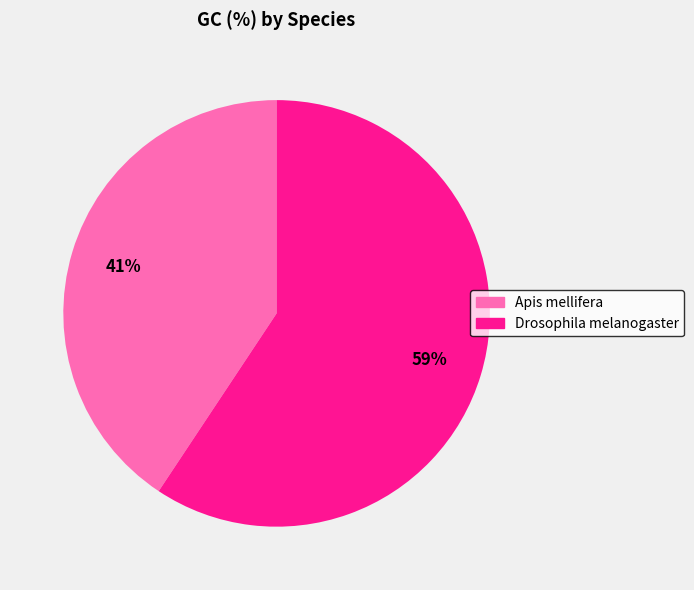

Is there any slice that represents more than half of the pie?

Yes